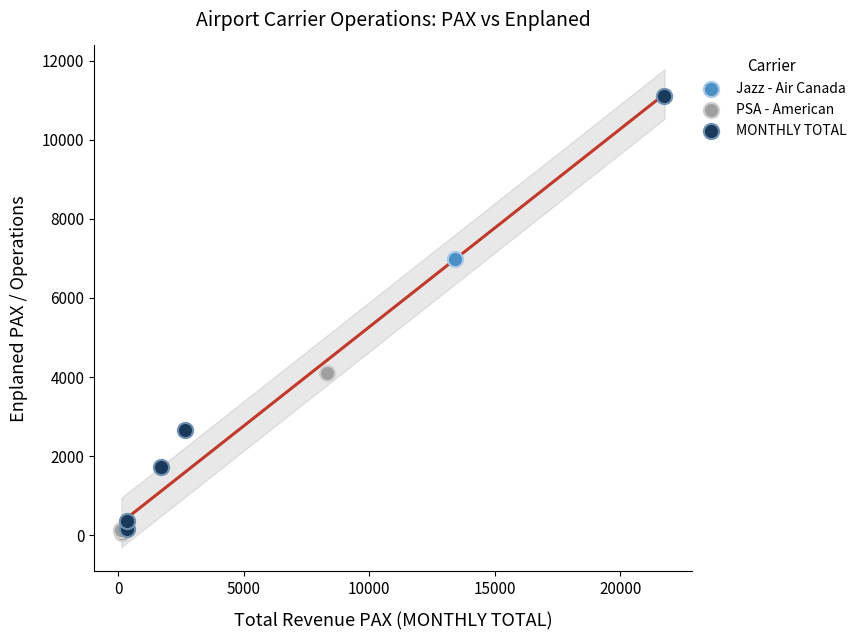

Which series has the widest spread of Y values?

MONTHLY TOTAL